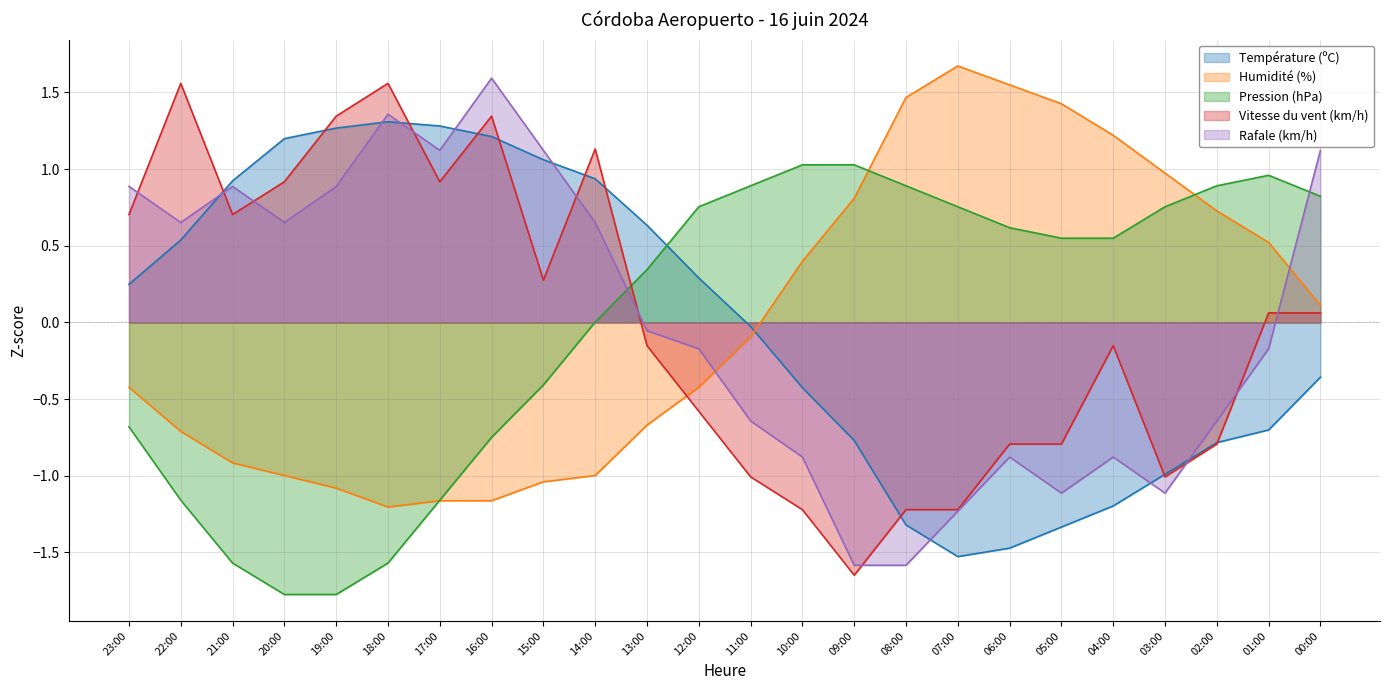

What is the label of the 12th point from the left?

12:00